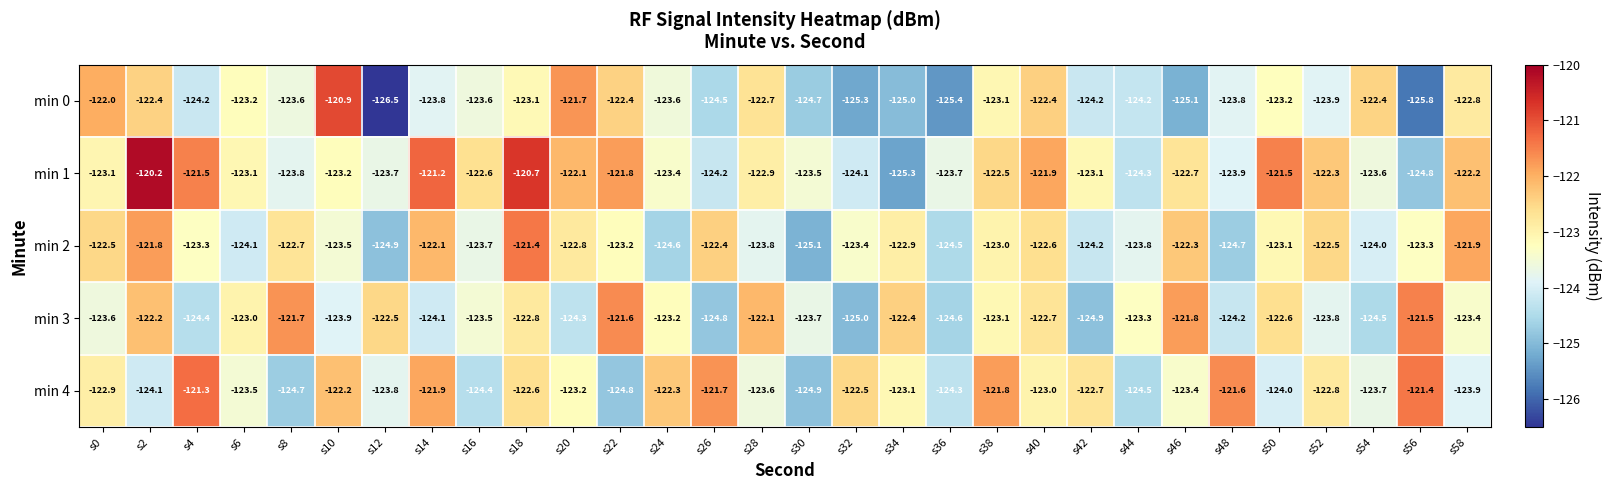

The value of min 0 at s36 is -125.4. True or false?

True